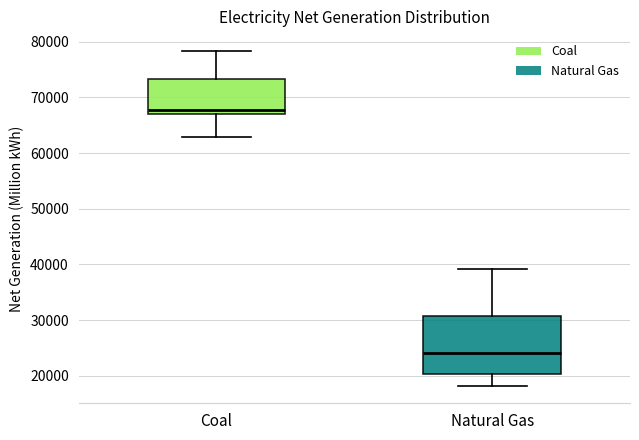

Which box has the lowest median line?

Natural Gas